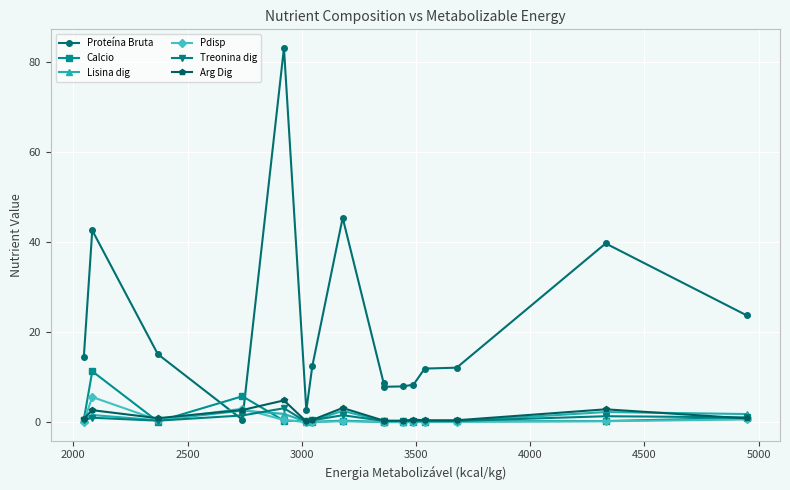

What are all the series names shown in the legend?

Proteína Bruta, Calcio, Lisina dig, Pdisp, Treonina dig, Arg Dig